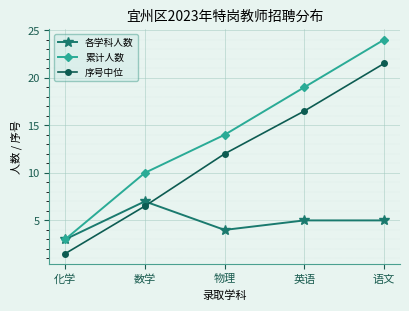

Reading right to left, extract all data points from this chart.

各学科人数: 5.0	5.0	4.0	7.0	3.0
累计人数: 24.0	19.0	14.0	10.0	3.0
序号中位: 21.5	16.5	12.0	6.5	1.5